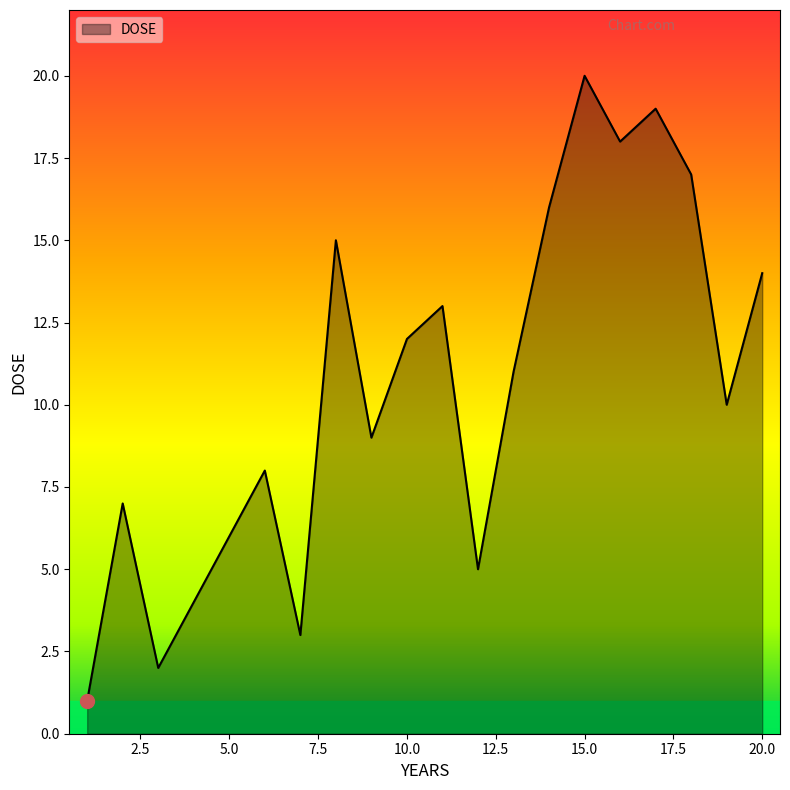

What is the sum of all values?

210